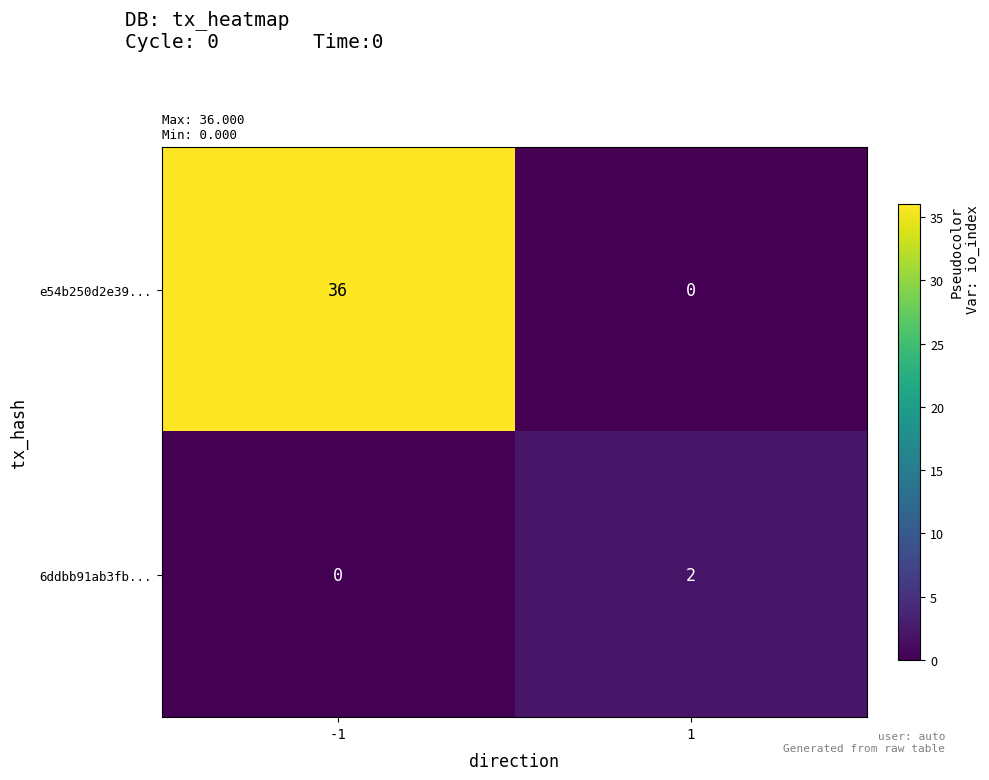

Rank the series by their average value, from lowest to highest.

6ddbb91ab3fb..., e54b250d2e39...